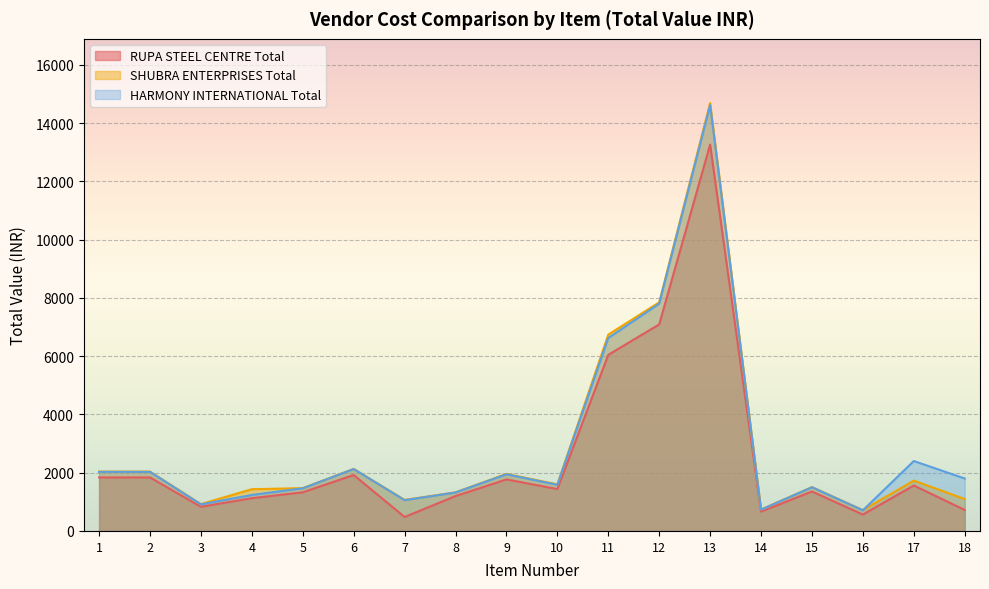

List the series in order of their peak value, lowest first.

RUPA STEEL CENTRE Total, HARMONY INTERNATIONAL Total, SHUBRA ENTERPRISES Total